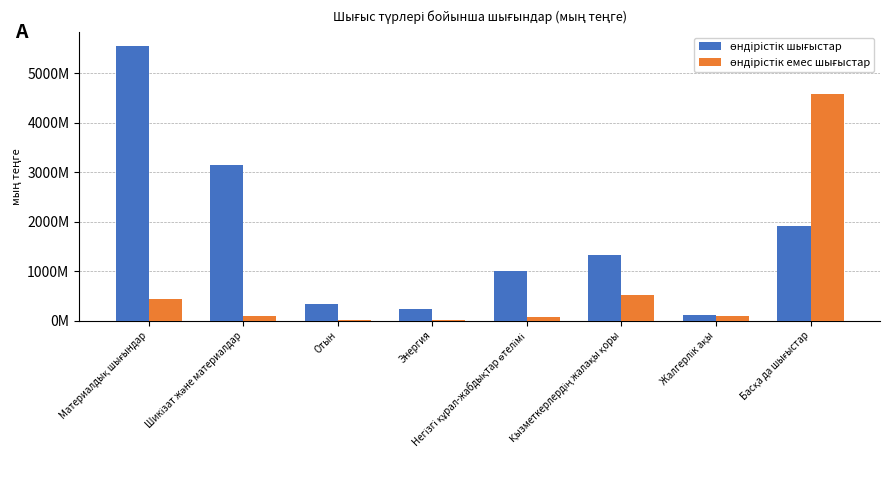

Does the chart contain stacked bars?

No